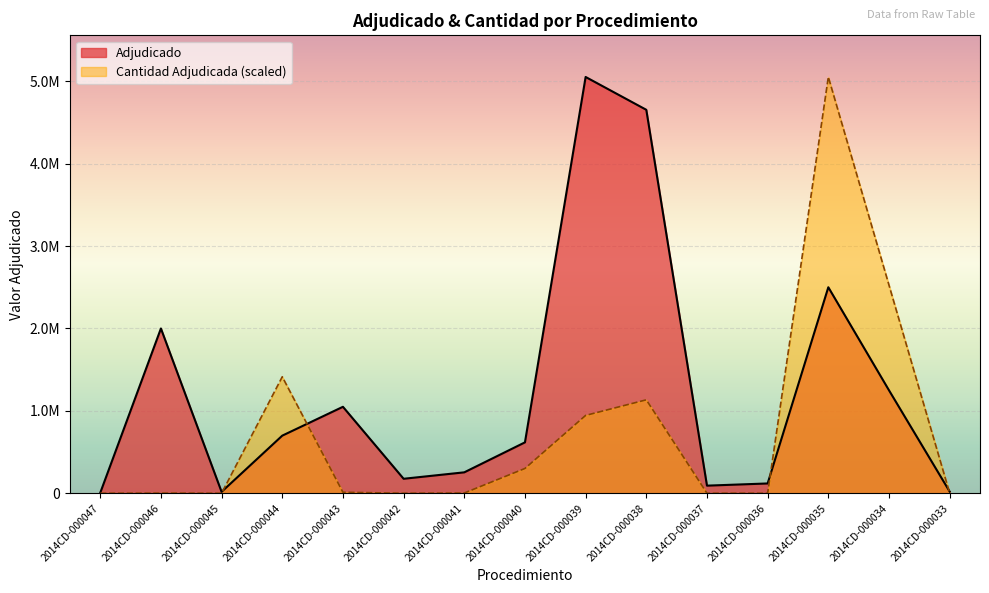

Is the value of Cantidad Adjudicada at 2014CD-000040 greater than the value of Adjudicado at 2014CD-000047?

Yes